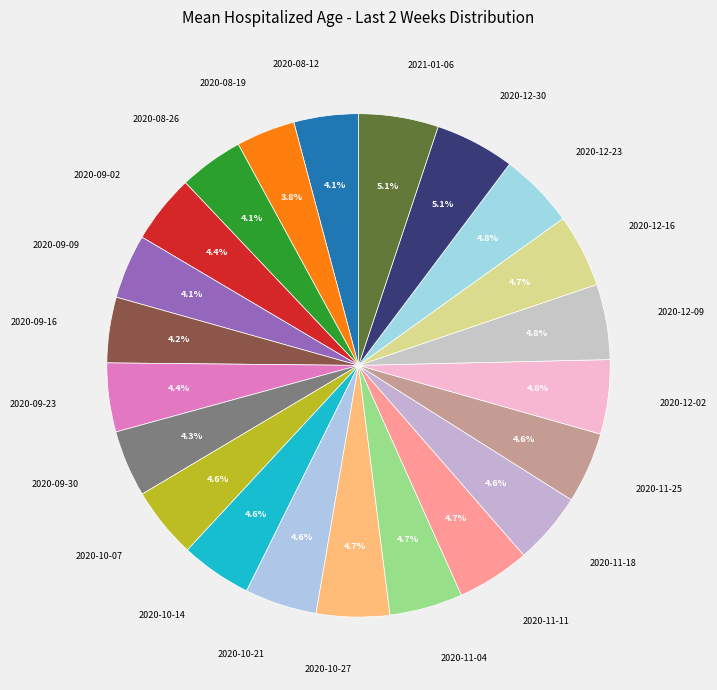

What is the ratio of the value at 2020-09-16 to the value at 2020-09-09?

1.0